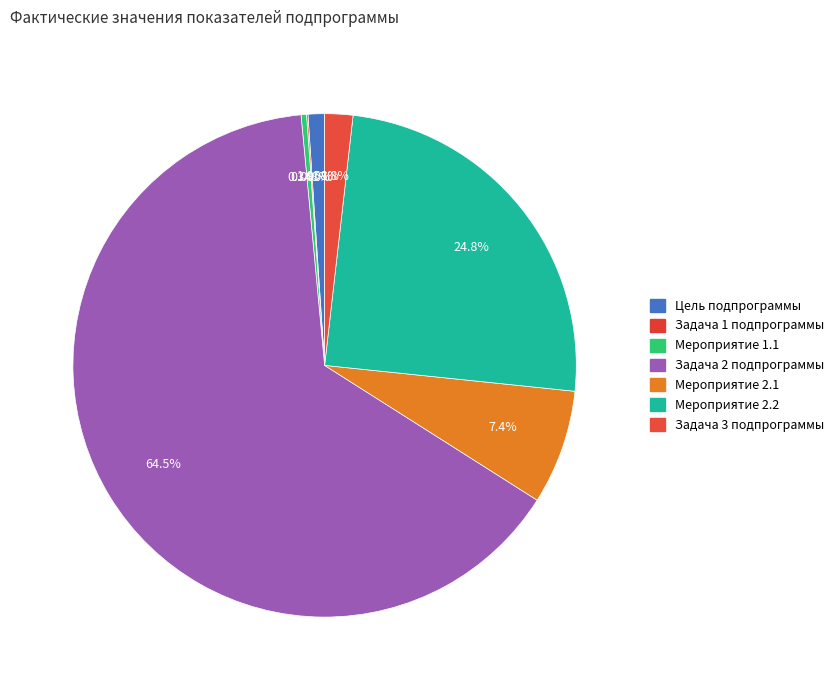

To the nearest percent, what is the difference between the Задача 2 подпрограммы and Мероприятие 2.2 slice percentages?

40%